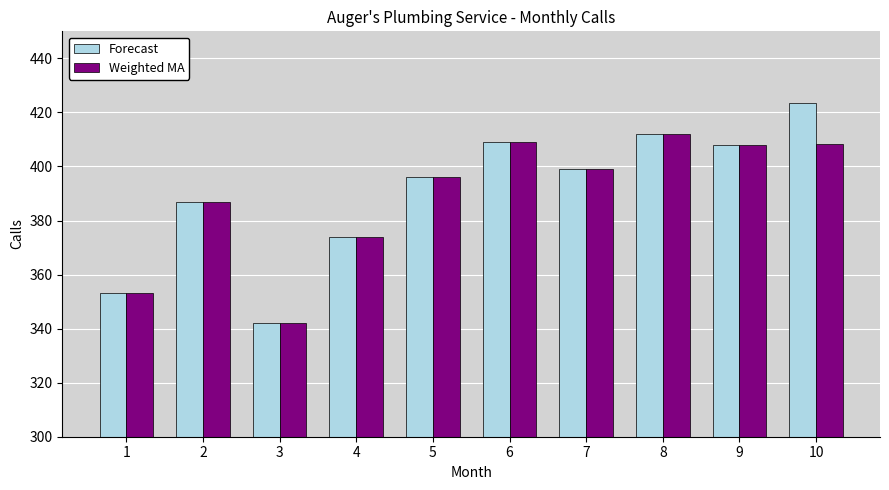

Are the bars grouped side by side (vs. stacked)?

Yes